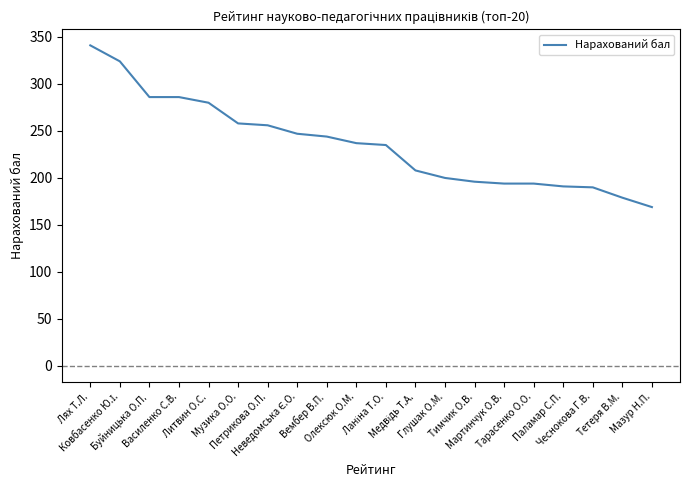

What is the greatest value displayed?

341